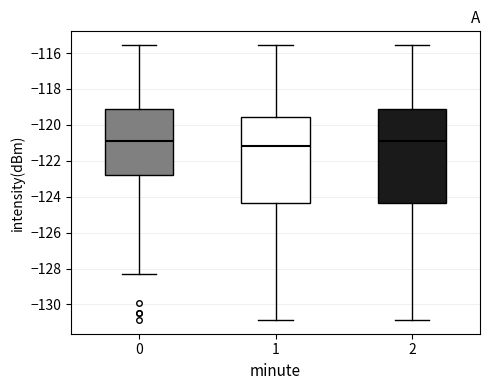

Where is the upper edge of the box at x = 1 on the y-axis? The values are not printed on the chart, so give them approximately, as read against the axis.

-119.6